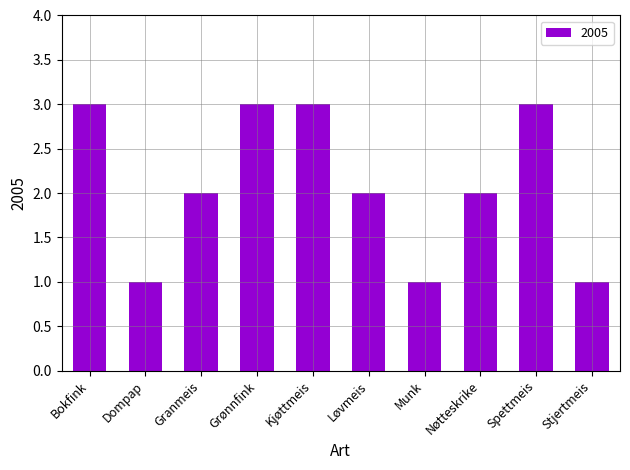

Read the value at Stjertmeis.

1